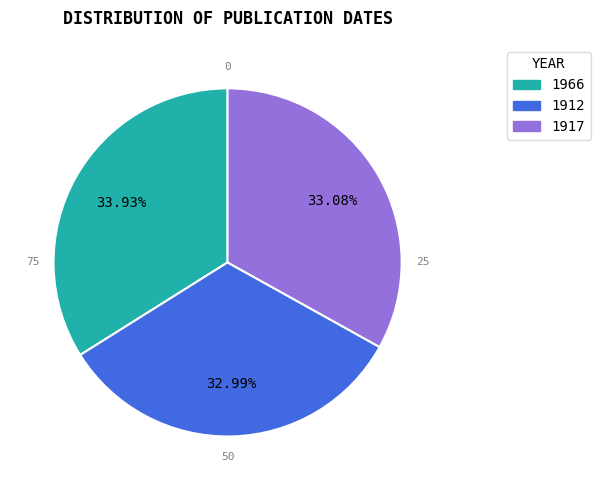

What is the total percentage of 1917 and 1912?

66.1%